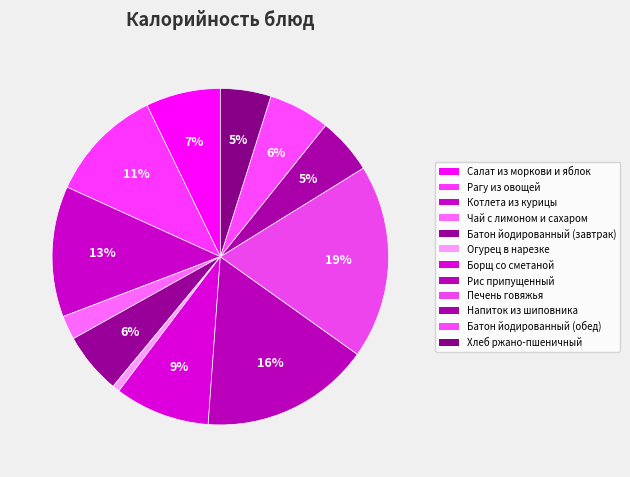

Which has a higher value, Батон йодированный (завтрак) or Рагу из овощей?

Рагу из овощей